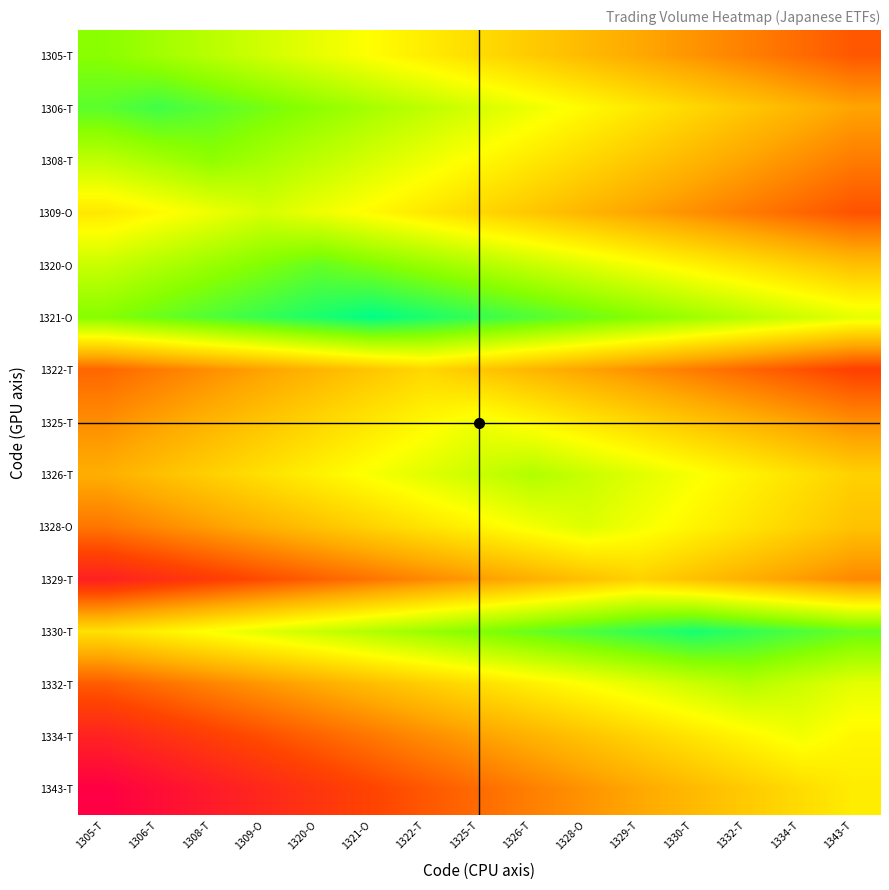

Which category has the lowest value across all series?

1305-T